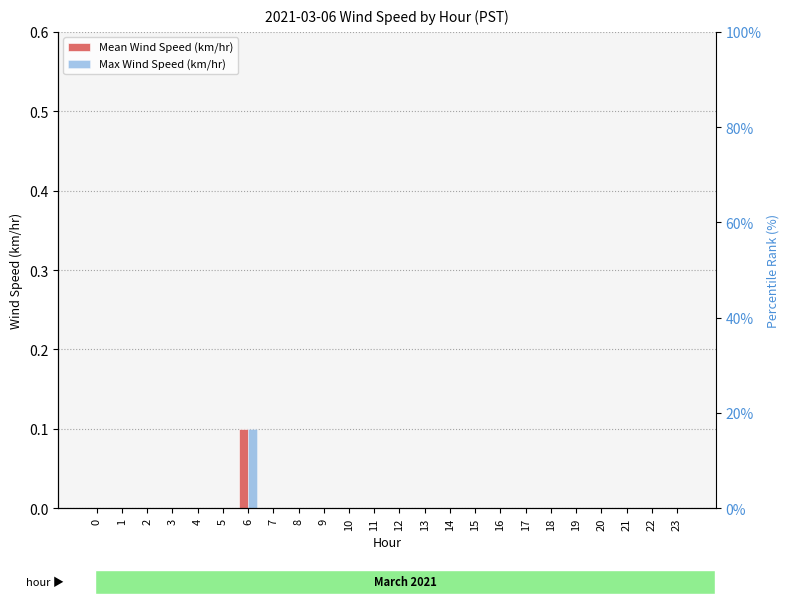

Rank the categories by Mean Wind Speed (km/hr) value from lowest to highest.

0, 1, 2, 3, 4, 5, 7, 8, 9, 10, 11, 12, 13, 14, 15, 16, 17, 18, 19, 20, 21, 22, 23, 6